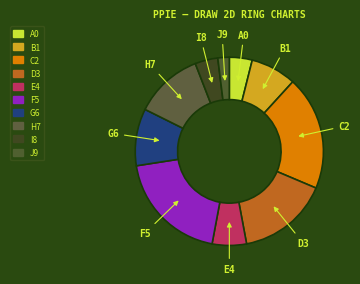

Does any single category account for the majority?

No